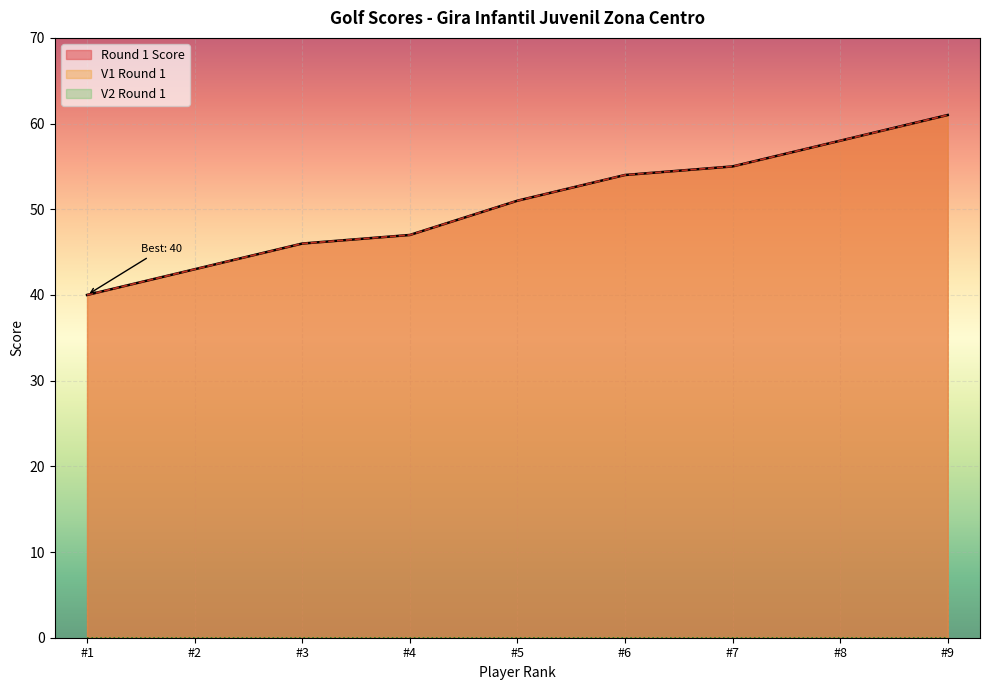

What is the greatest value displayed?

61